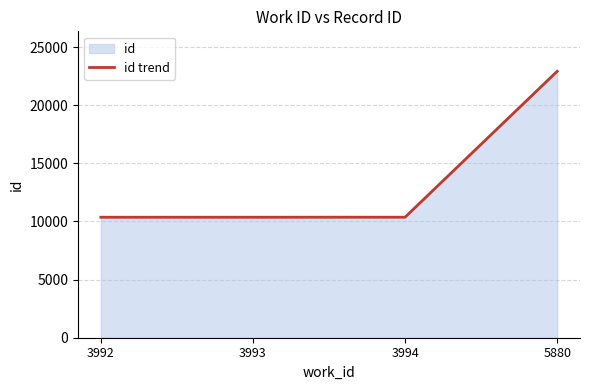

True or false: there are more than 2 points higher than both neighbors.

False